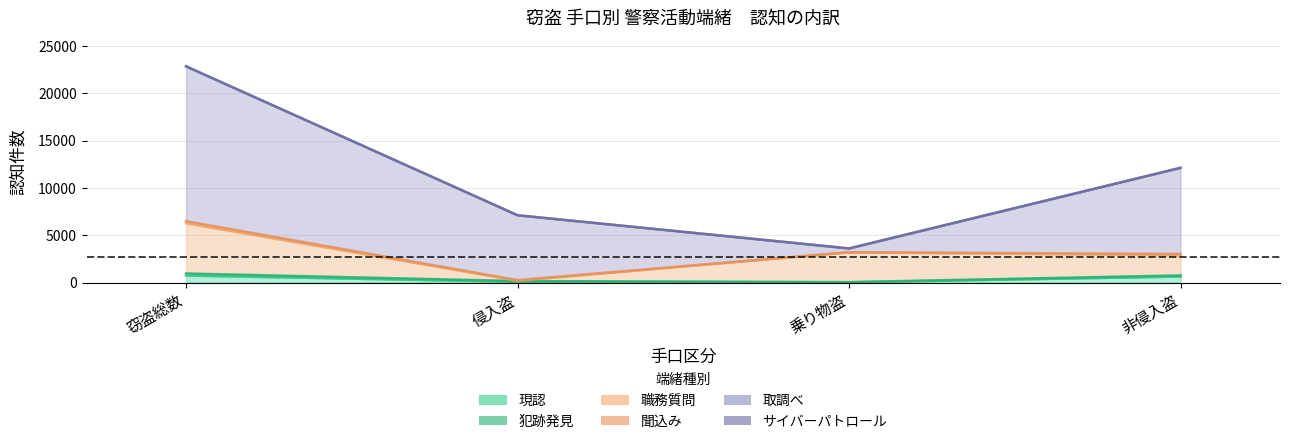

What is the value of the 現認 point at the 3rd from the left?

26